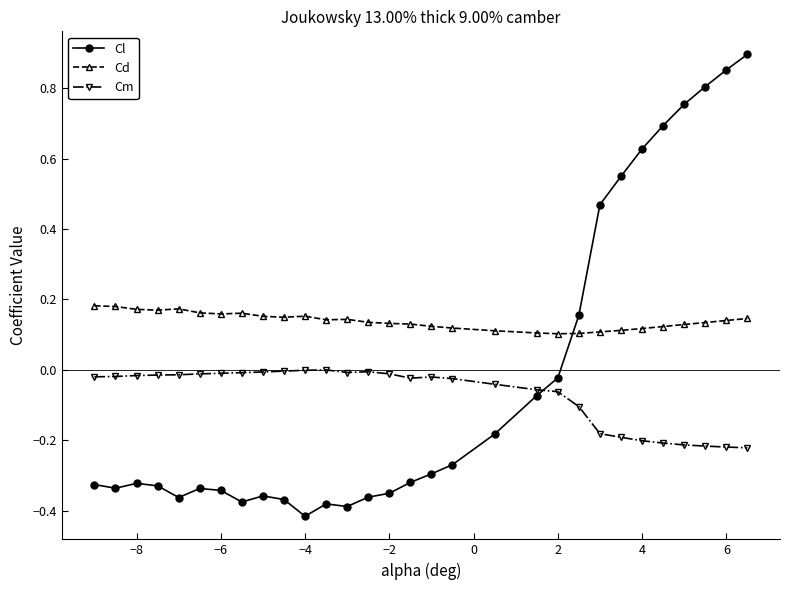

True or false: Cd has more than 2 interior local peaks.

True